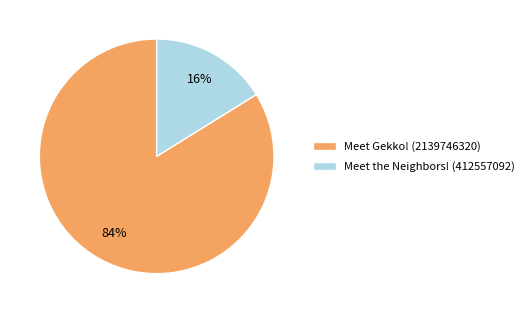

How many segments does this pie chart have?

2